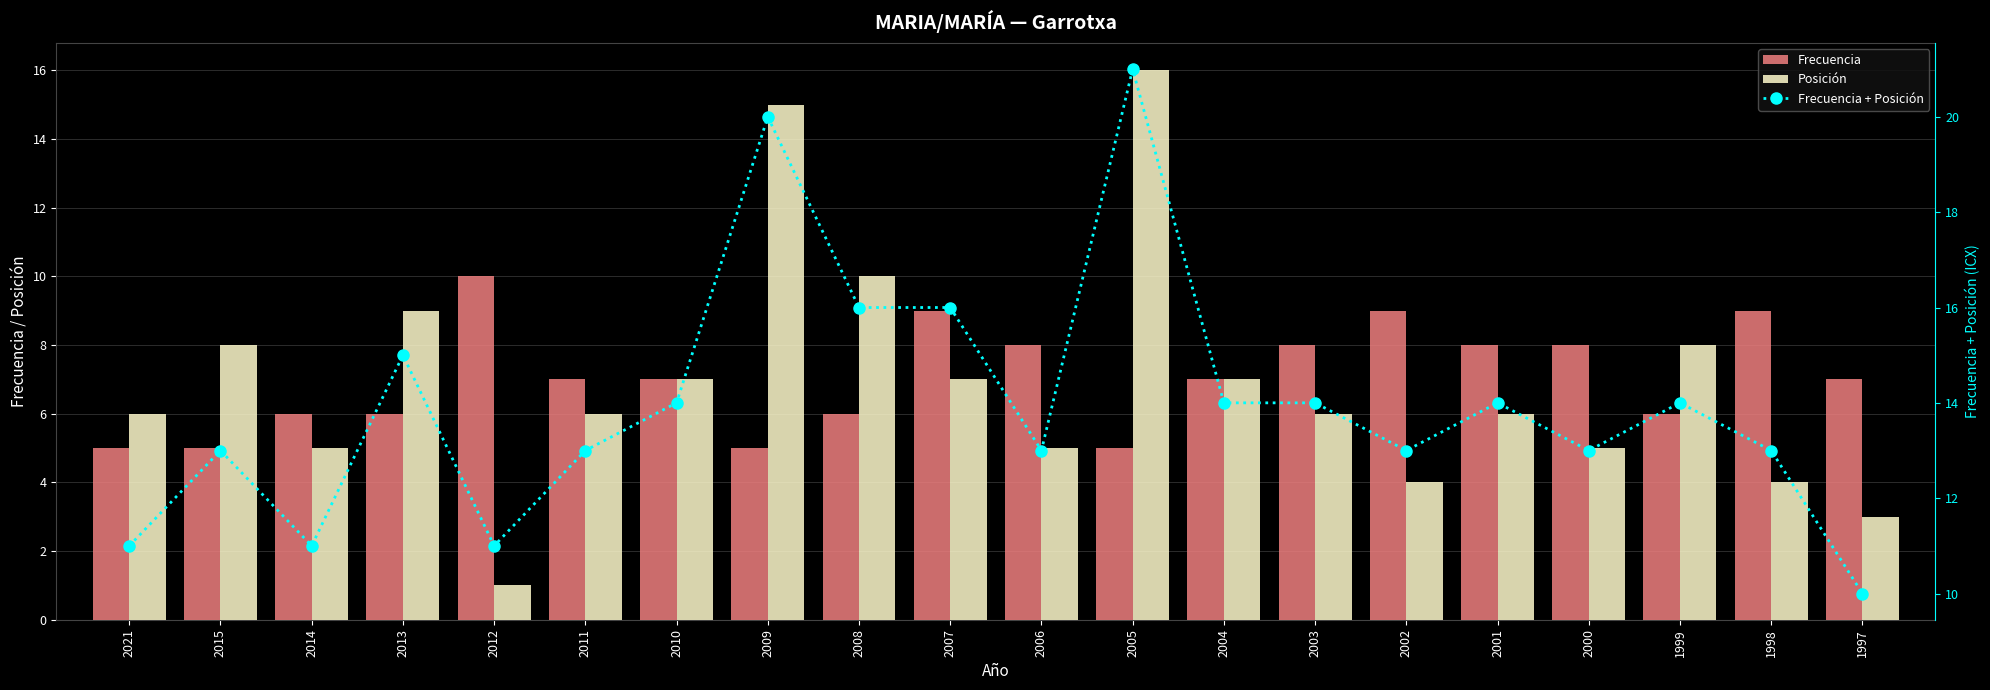

At how many categories does at least one series exceed 8?

20